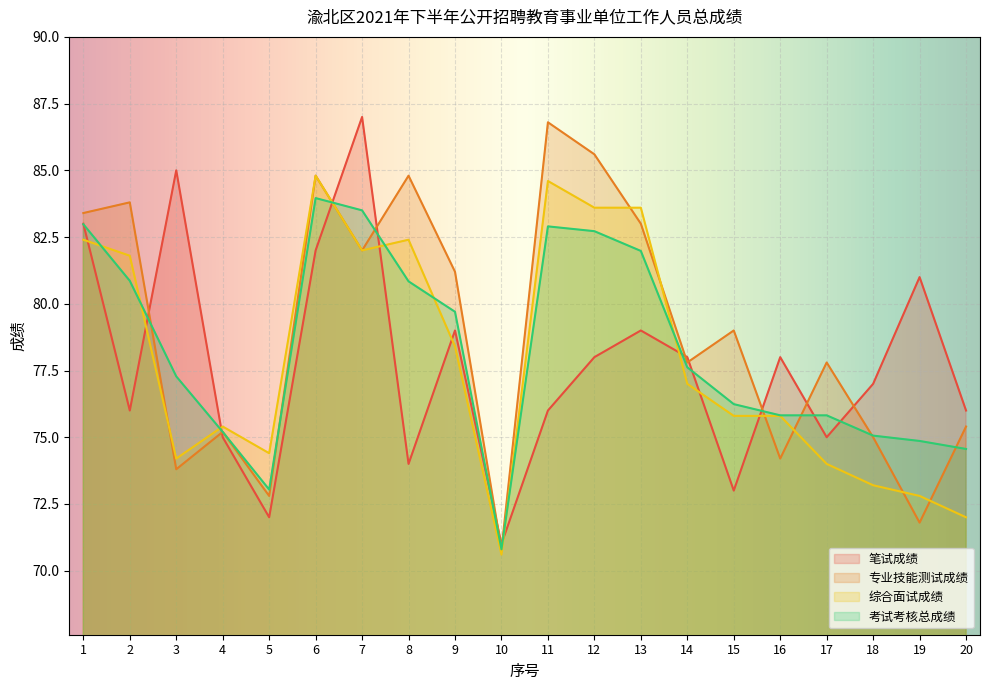

At which category does 笔试成绩 reach its first local peak?

3